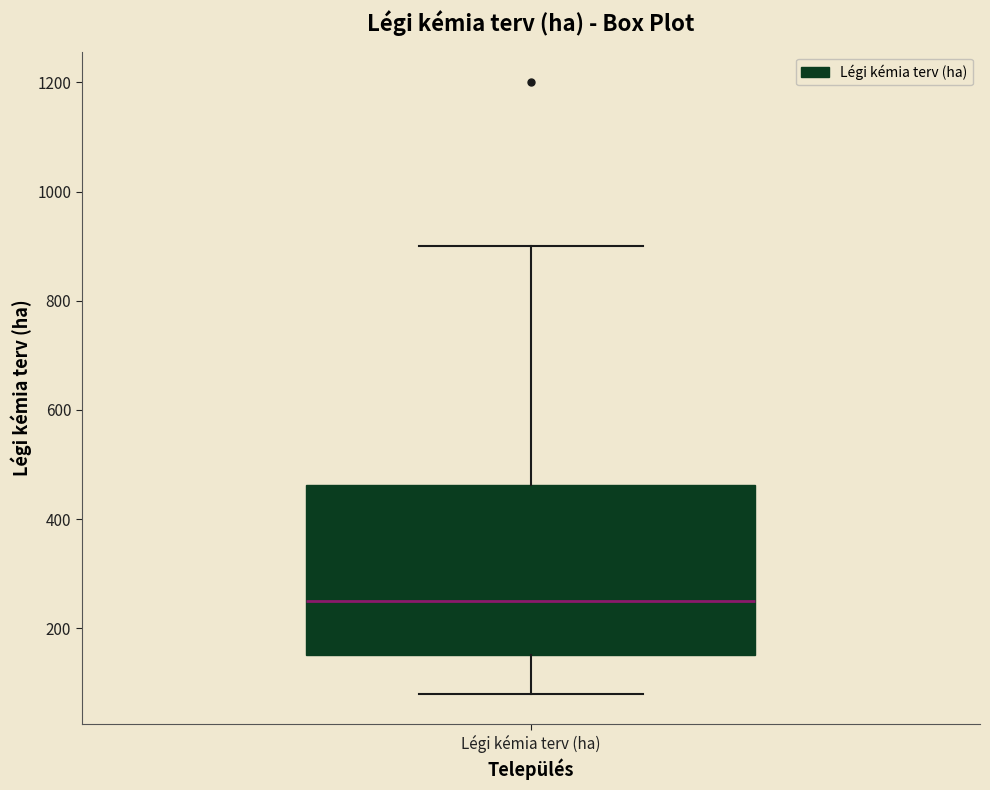

Transcribe this box plot: give where the median line is, the range the box spans, and where the two whiskers end, as read against the y-axis. The values are not printed on the chart, so give them approximately, as read against the axis.

median 260, box 160 to 460, whiskers 80 to 900